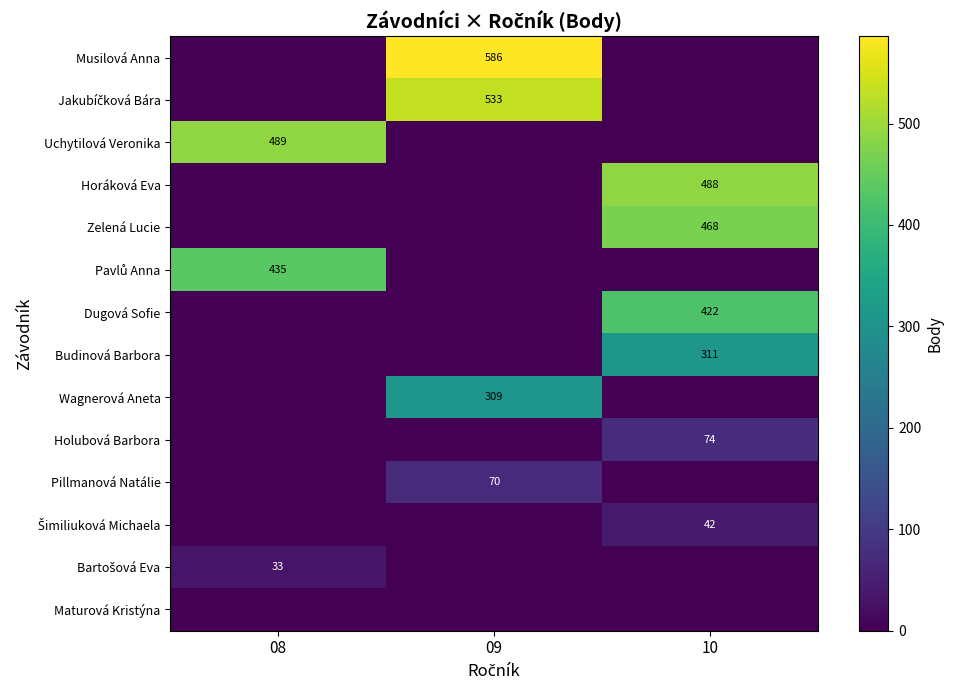

Which label corresponds to the largest value in the chart?

09